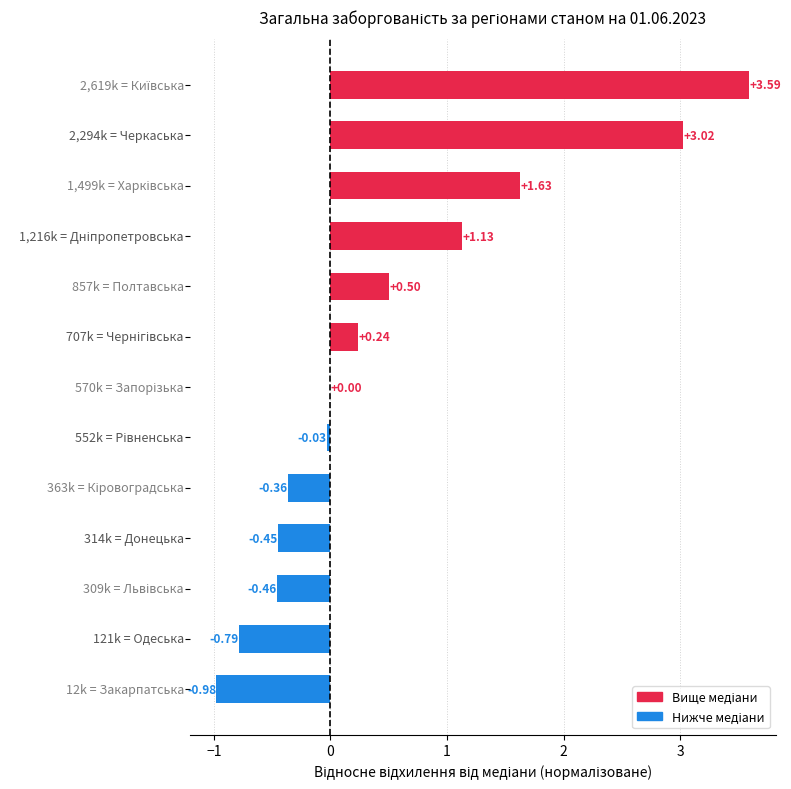

What is the sum of all values?

7.0